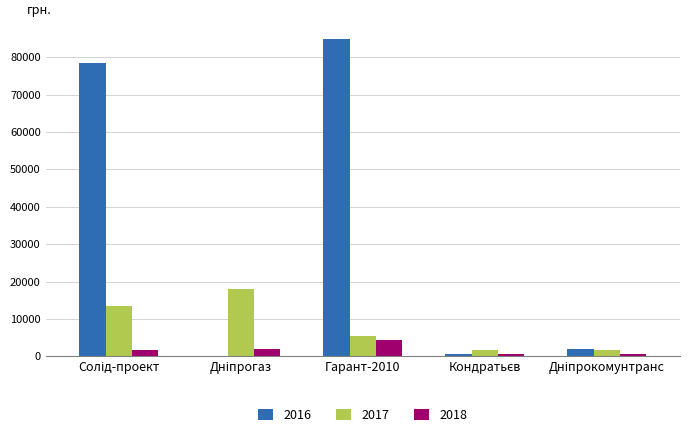

How many data points does each series have?

5